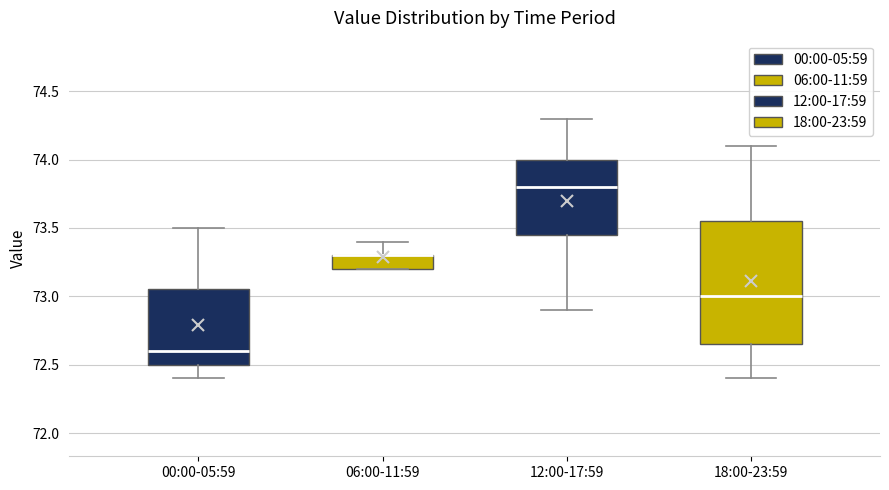

Reading left to right, transcribe this box plot: for each box, give where its median line is, the range the box spans, and where its two whiskers end, as read against the y-axis. The values are not printed on the chart, so give them approximately, as read against the axis.

00:00-05:59: median 72.60, box 72.50 to 73.05, whiskers 72.40 to 73.50
06:00-11:59: median 73.30 (drawn on the box's upper edge), box 73.20 to 73.30, whiskers 73.20 to 73.40
12:00-17:59: median 73.80, box 73.45 to 74.00, whiskers 72.90 to 74.30
18:00-23:59: median 73.00, box 72.65 to 73.55, whiskers 72.40 to 74.10